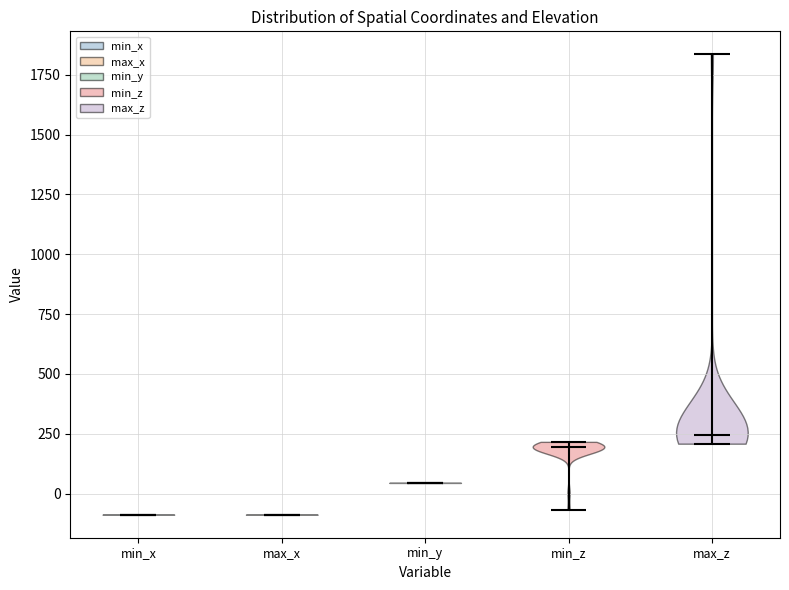

What is the highest point the violin for min_y reaches on the y-axis? The values are not printed on the chart, so give them approximately, as read against the axis.

50